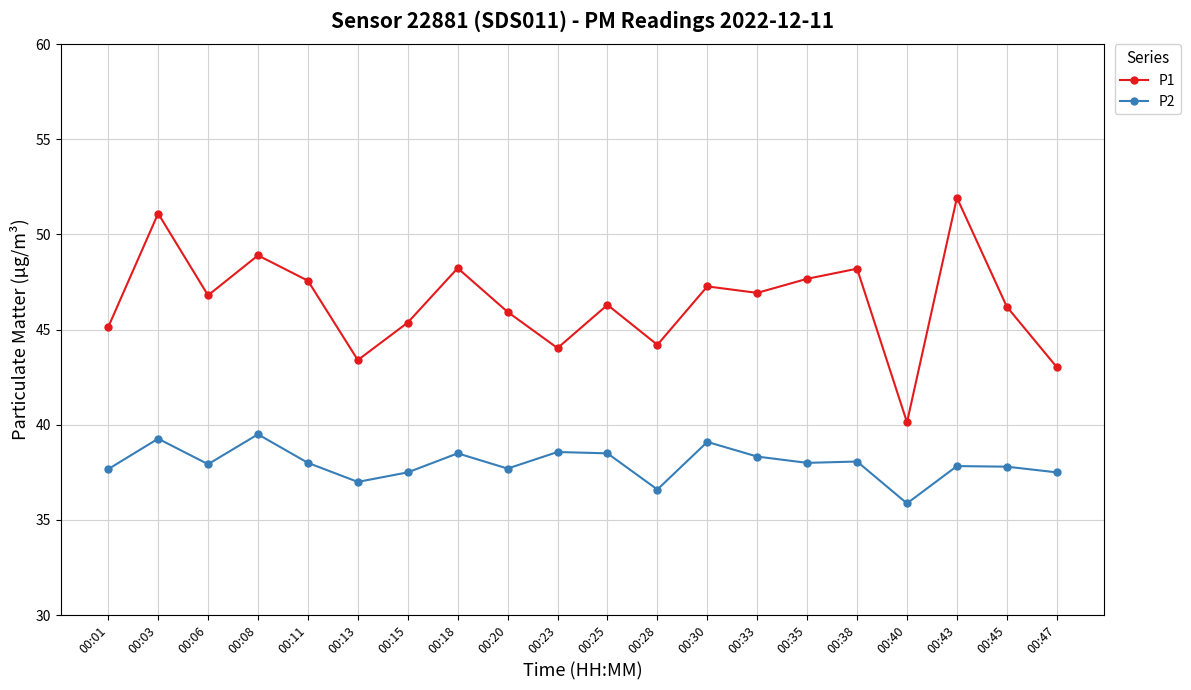

Is it true that P2 equals 37.5 at 00:15?

True